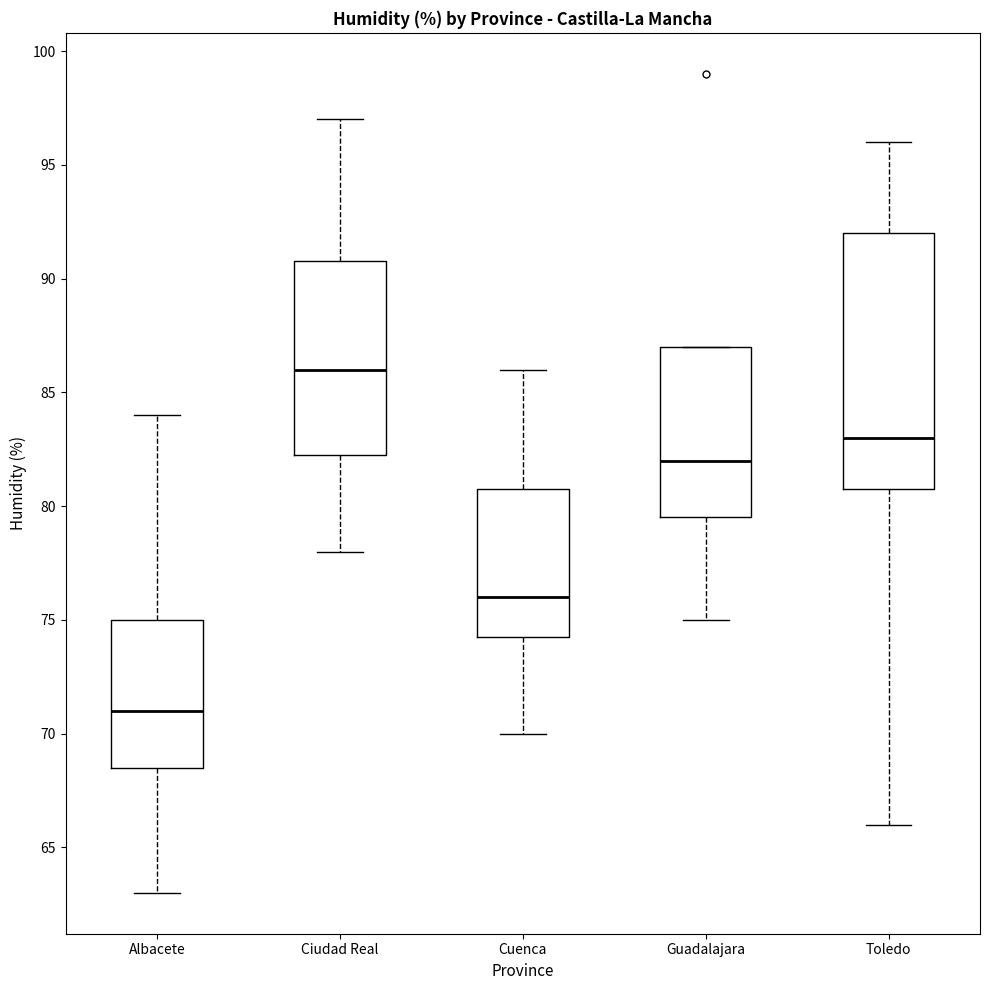

Where does the lower whisker of the box for Toledo end on the y-axis? The values are not printed on the chart, so give them approximately, as read against the axis.

66.0